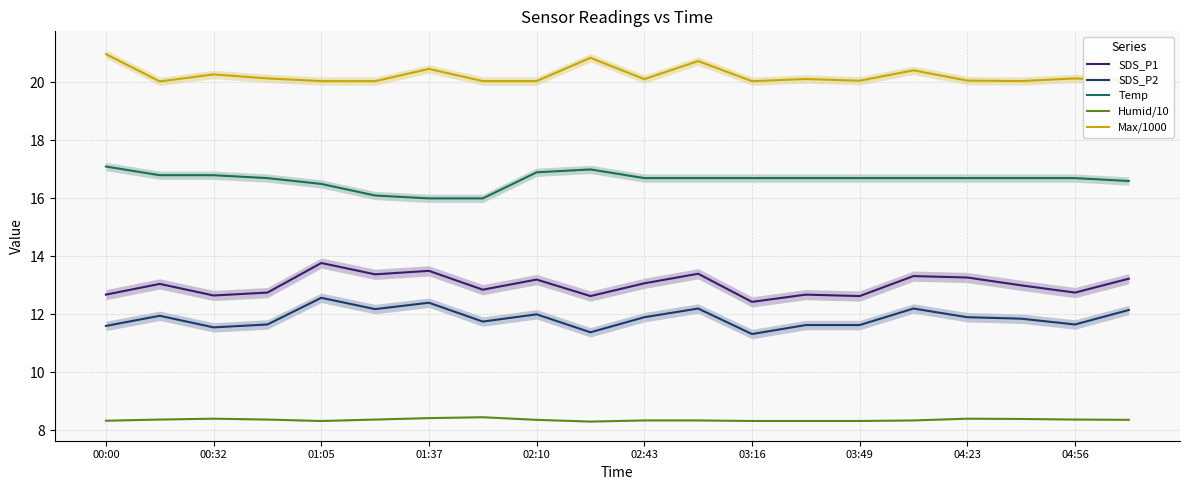

What is the minimum value for SDS_P1?

12.4